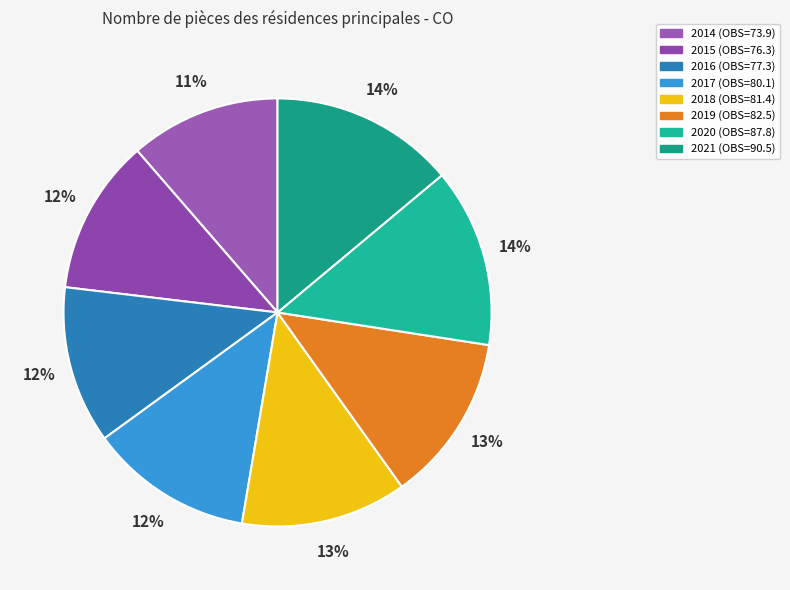

Is 2019 the majority of the pie?

No